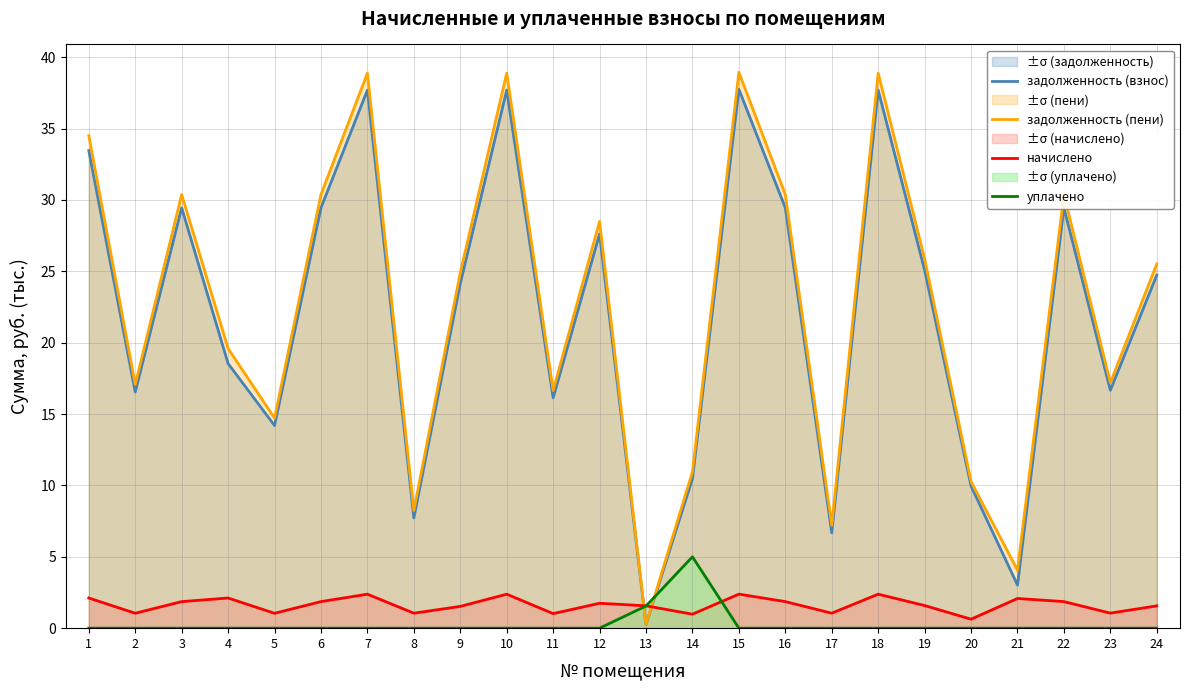

True or false: задолженность (пени) and начислено cross at least once.

True